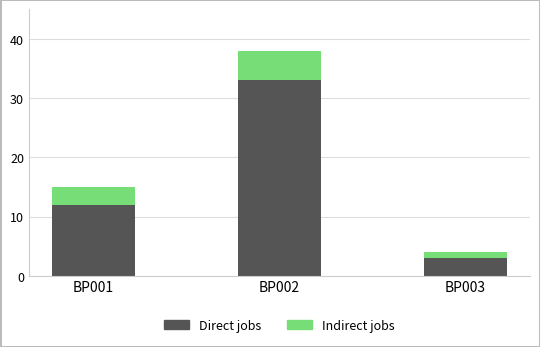

How many bars are there in total?

3